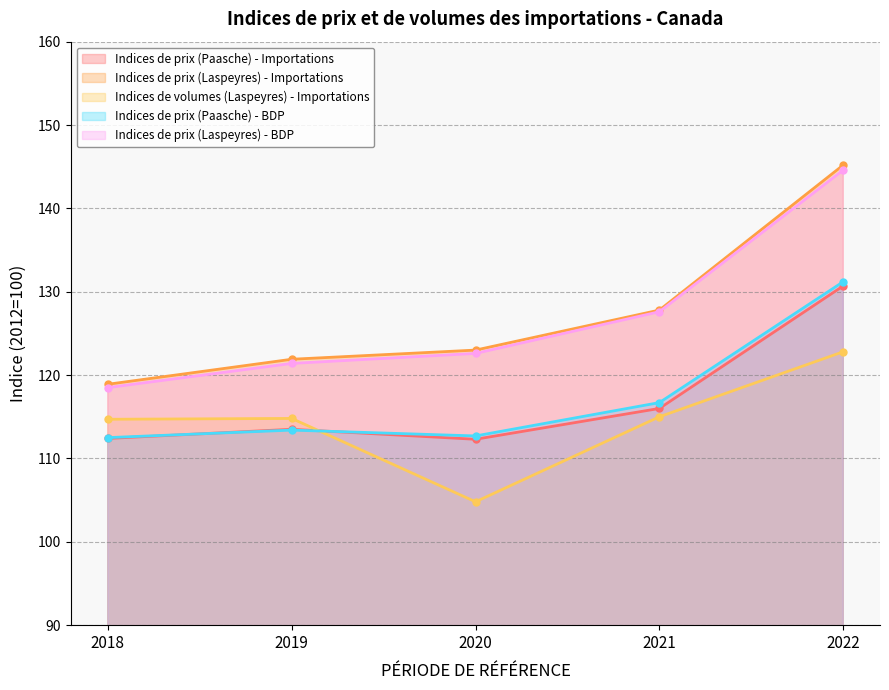

The Indices de prix (Laspeyres) - BDP series shows 127.6 at 2021. True or false?

True